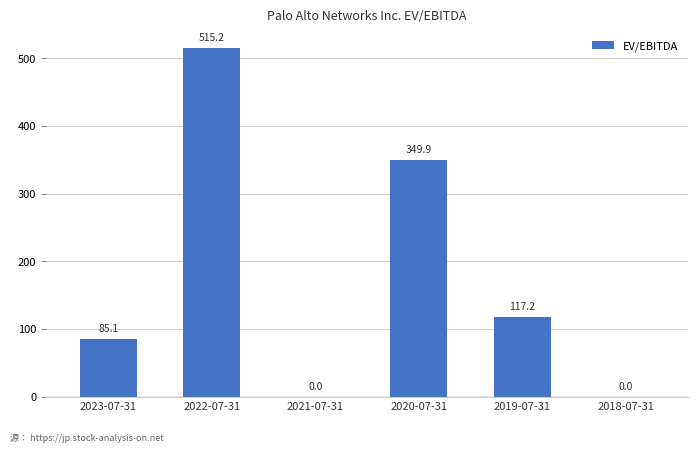

What value does the data have at 2023-07-31?

85.1